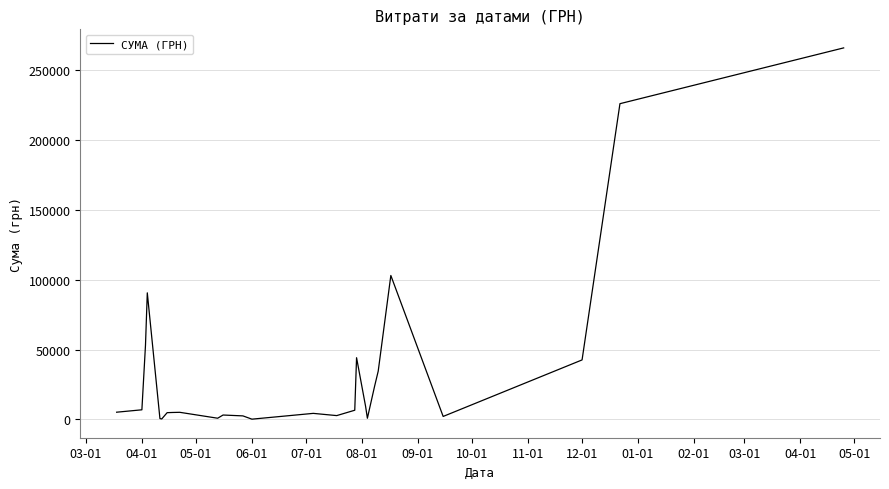

What is the greatest value displayed?

266130.0